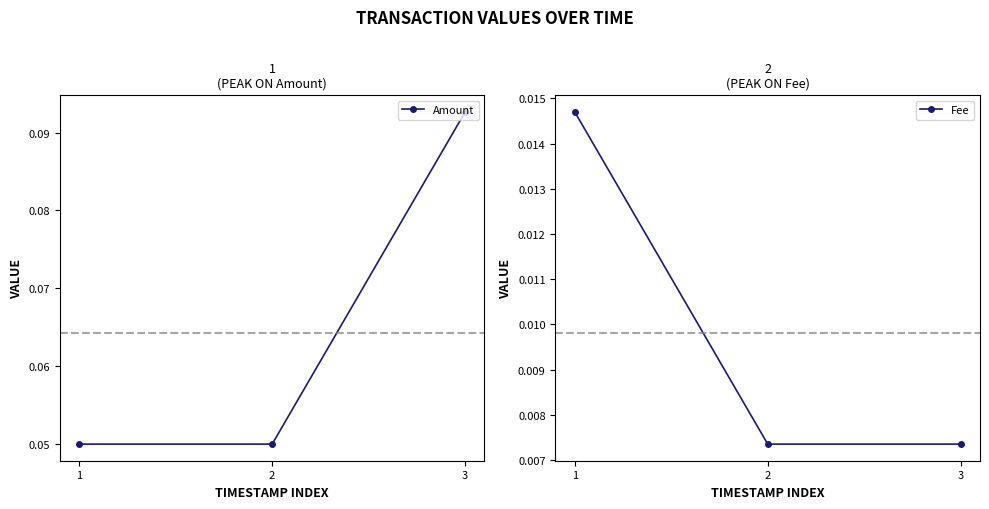

Between 3 and 2, which is larger?

3